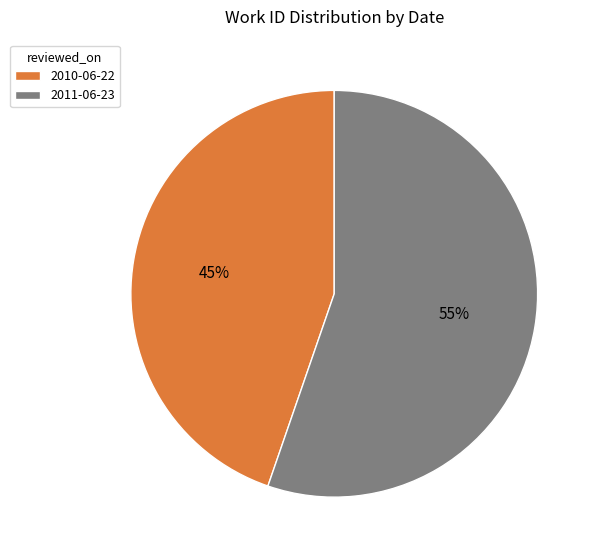

True or false: 2010-06-22 accounts for 59% of the total.

False